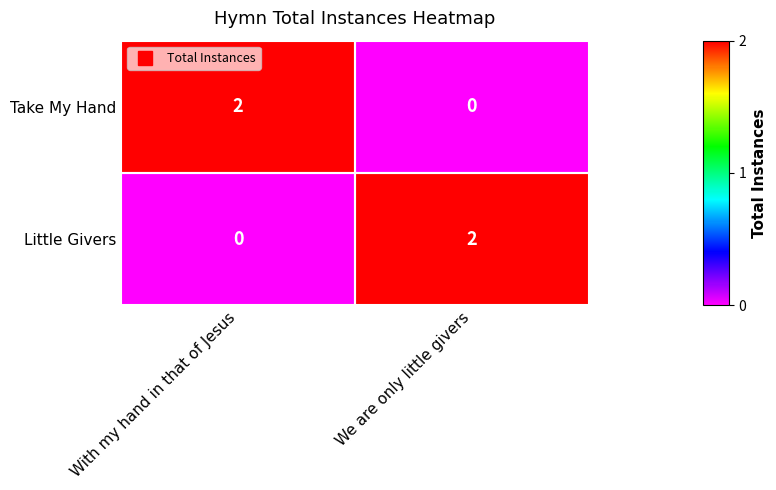

How many series are shown in this chart?

2